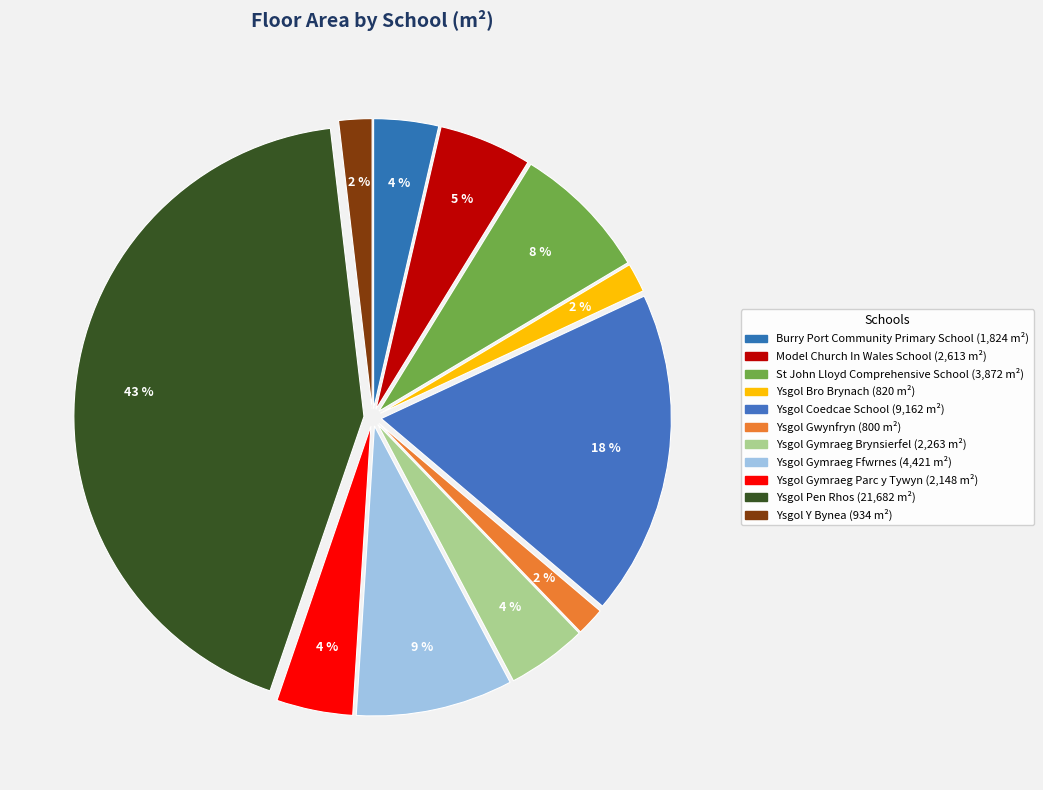

What is the change in value from Burry Port Community Primary School to Ysgol Gymraeg Parc y Tywyn?

+324.0